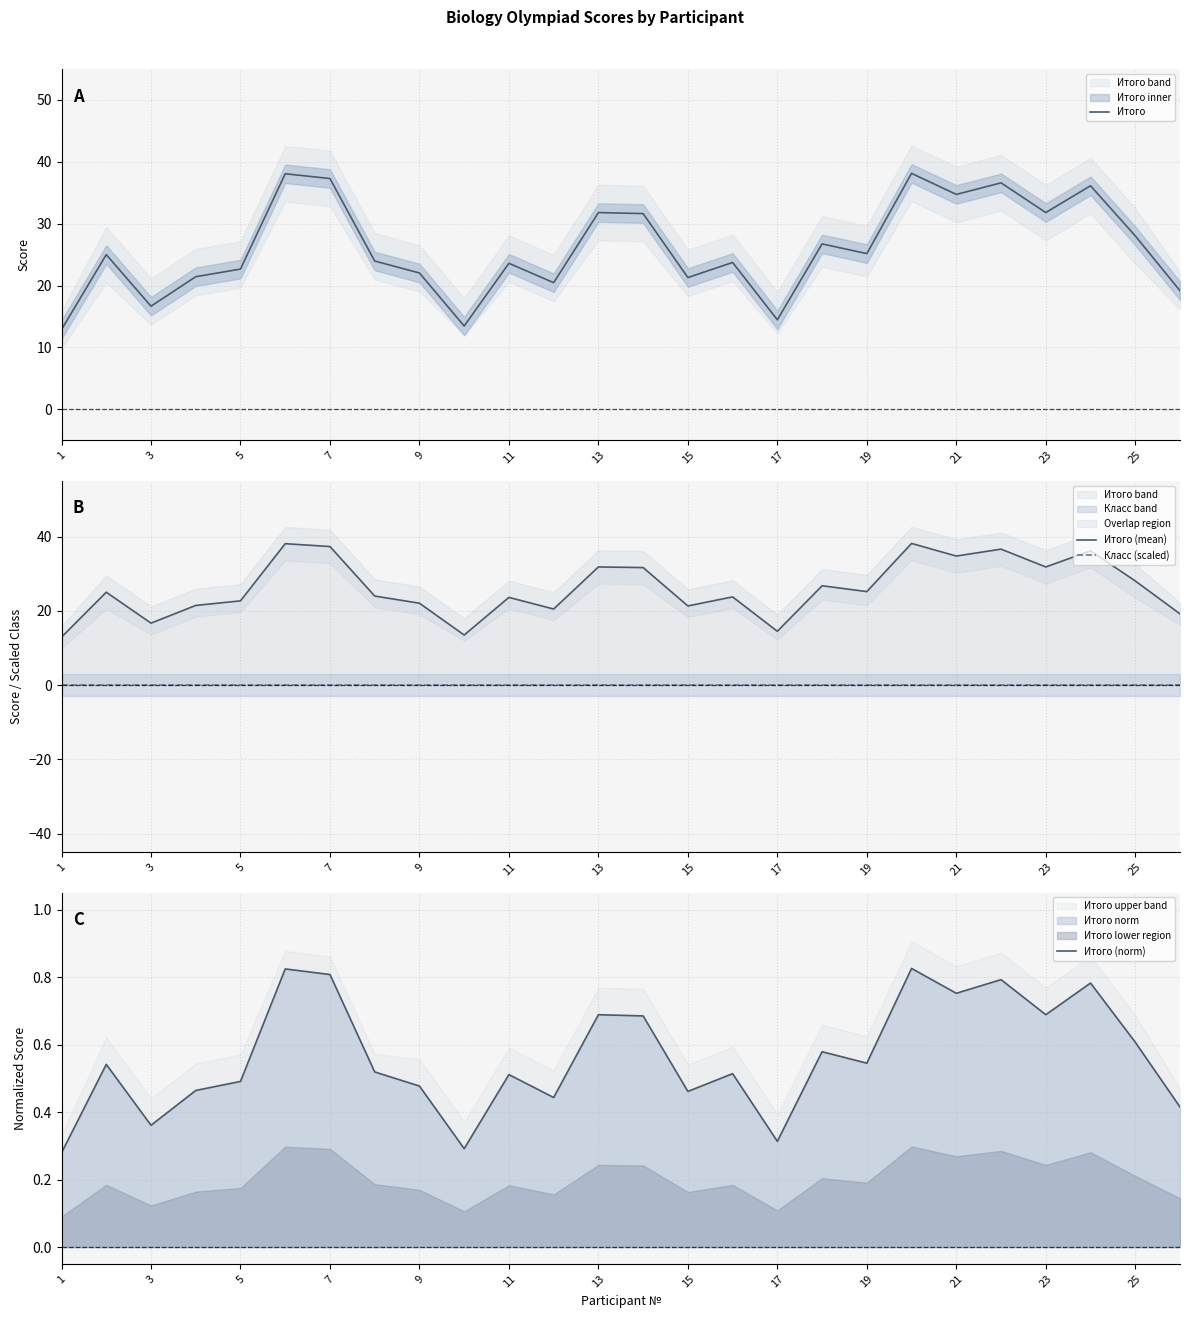

What are all the series names shown in the legend?

Итого, Итого (mean), Класс (scaled), Итого (norm)